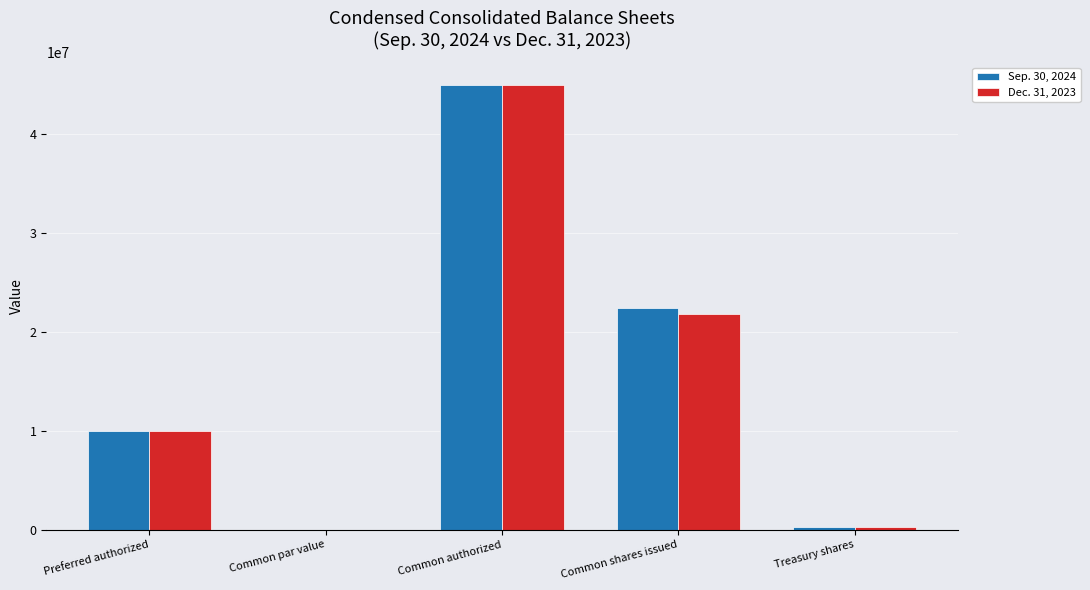

What is the total value across all series at Preferred authorized?

20000000.0